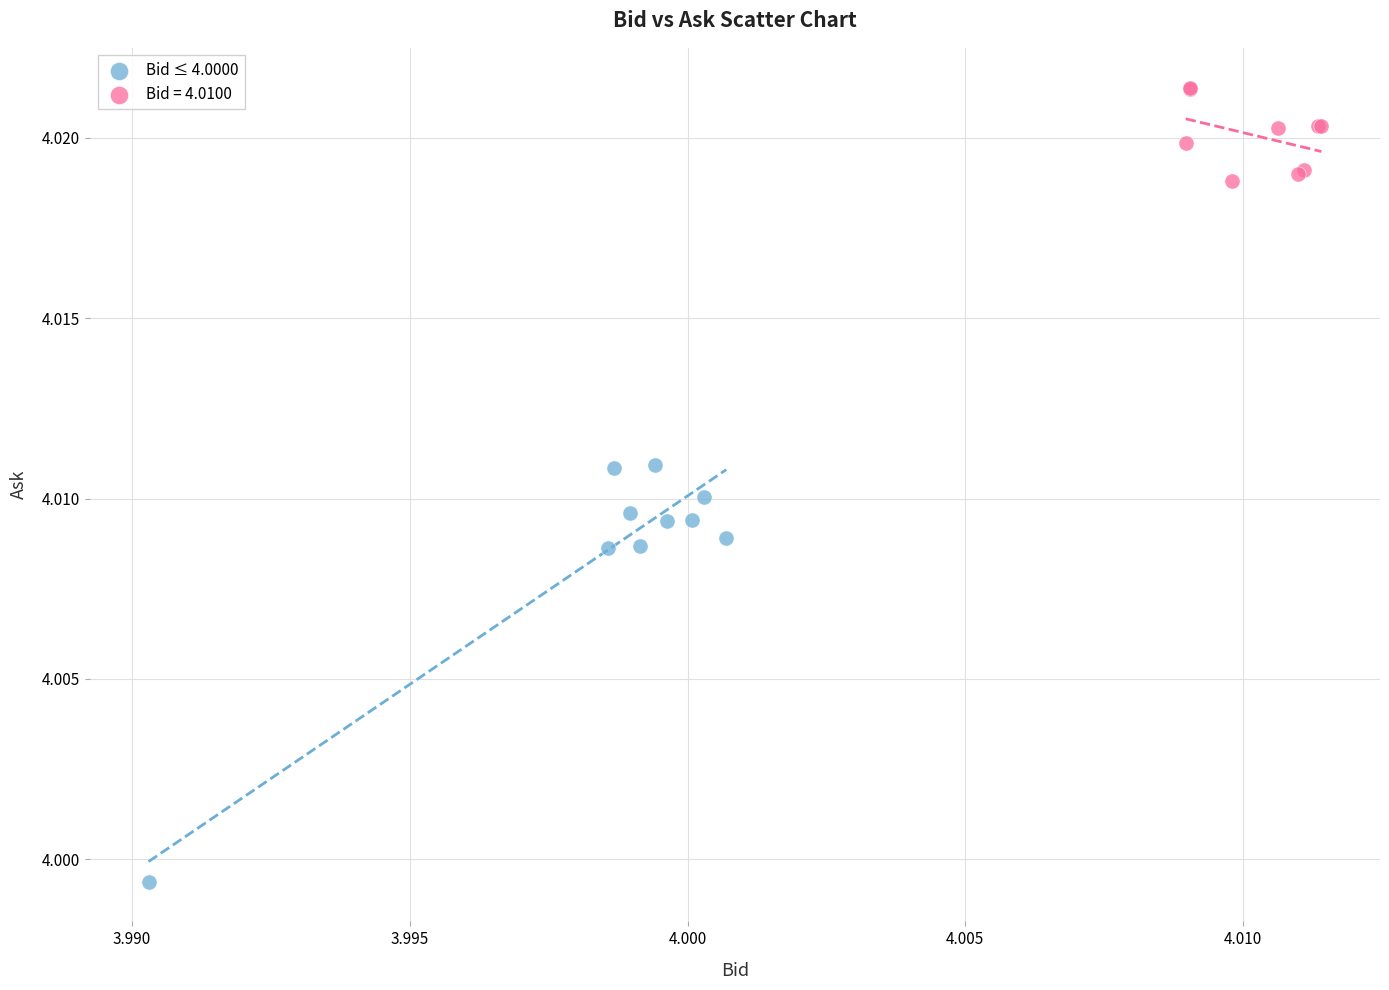

Which series contains the highest Y value?

Bid = 4.0100